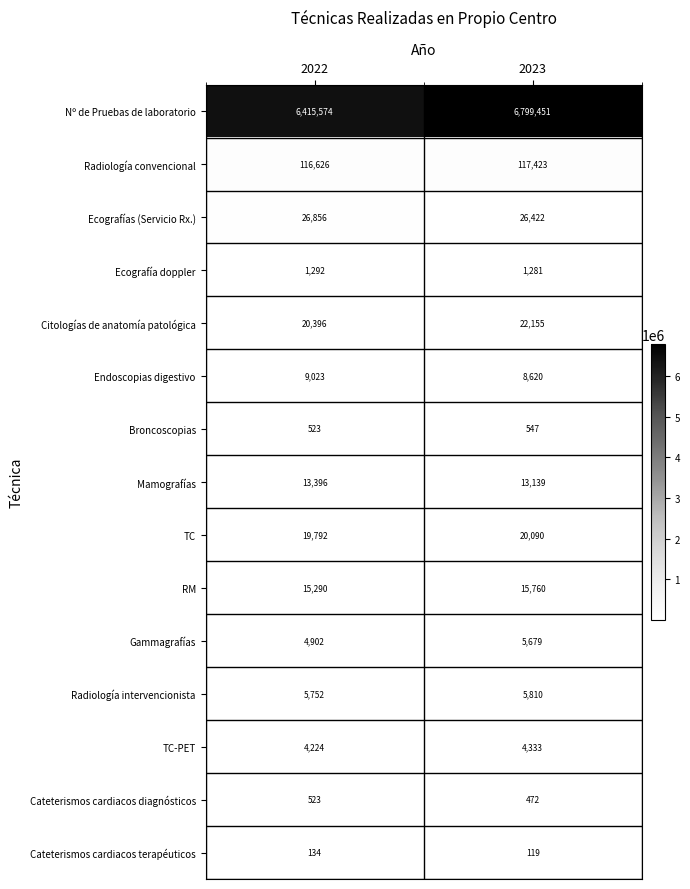

What is the difference between the Cateterismos cardiacos terapéuticos values at 2022 and 2023?

15